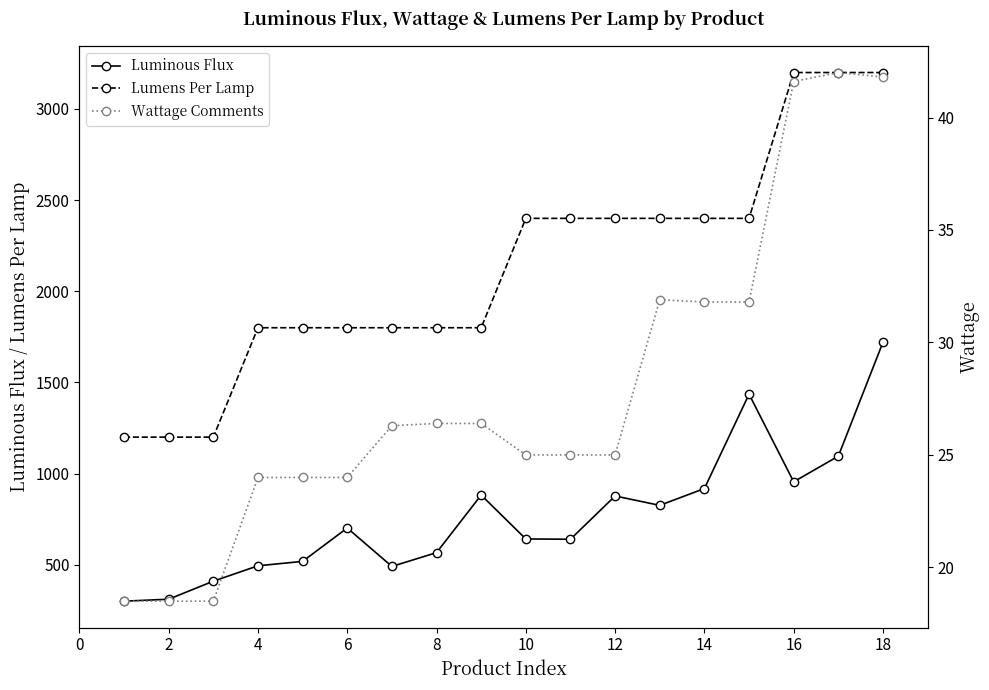

Reading left to right, list all the values displayed in this chart.

Luminous Flux: 300.0	310.7	409.7	494.1	518.3	701.4	490.6	566.3	882.1	641.3	639.7	877.0	825.7	917.8	1435.5	954.9	1095.4	1720.5
Lumens Per Lamp: 1200.0	1200.0	1200.0	1800.0	1800.0	1800.0	1800.0	1800.0	1800.0	2400.0	2400.0	2400.0	2400.0	2400.0	2400.0	3200.0	3200.0	3200.0
Wattage Comments: 18.5	18.5	18.5	24.0	24.0	24.0	26.3	26.4	26.4	25.0	25.0	25.0	31.9	31.8	31.8	41.6	42.0	41.8